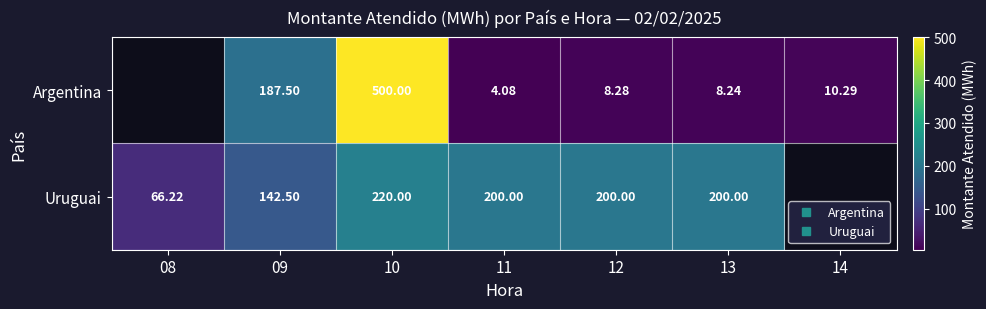

Between 09 and 13, which series saw the biggest shift?

Argentina